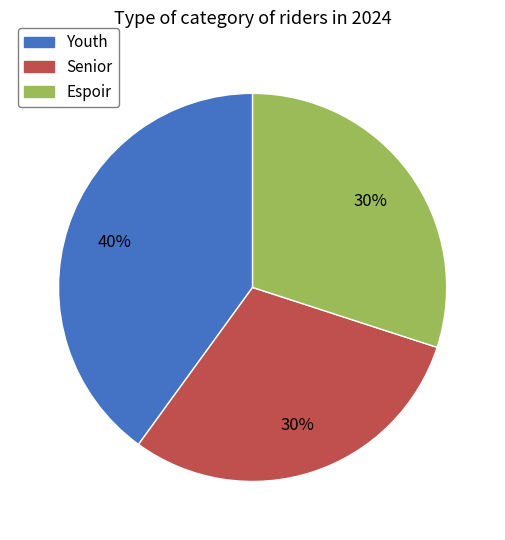

Does Espoir represent more than half of the total?

No